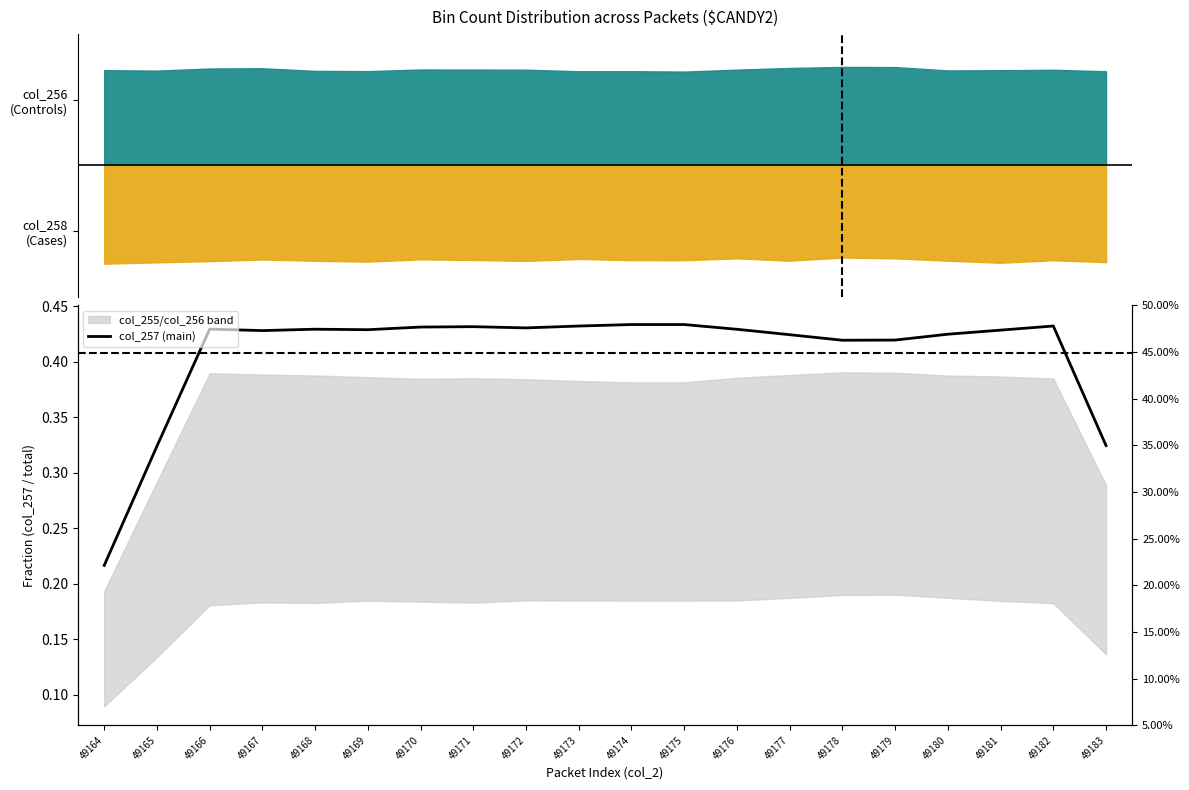

Does the chart have visible grid lines?

No